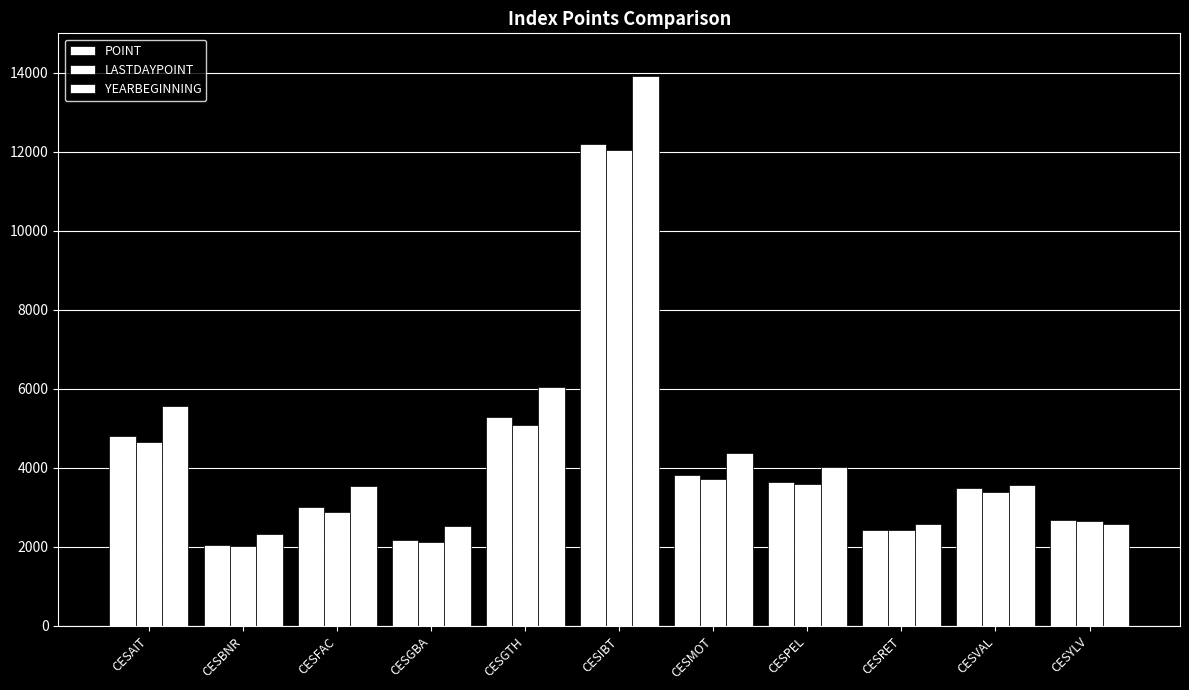

How many groups of bars are there?

11